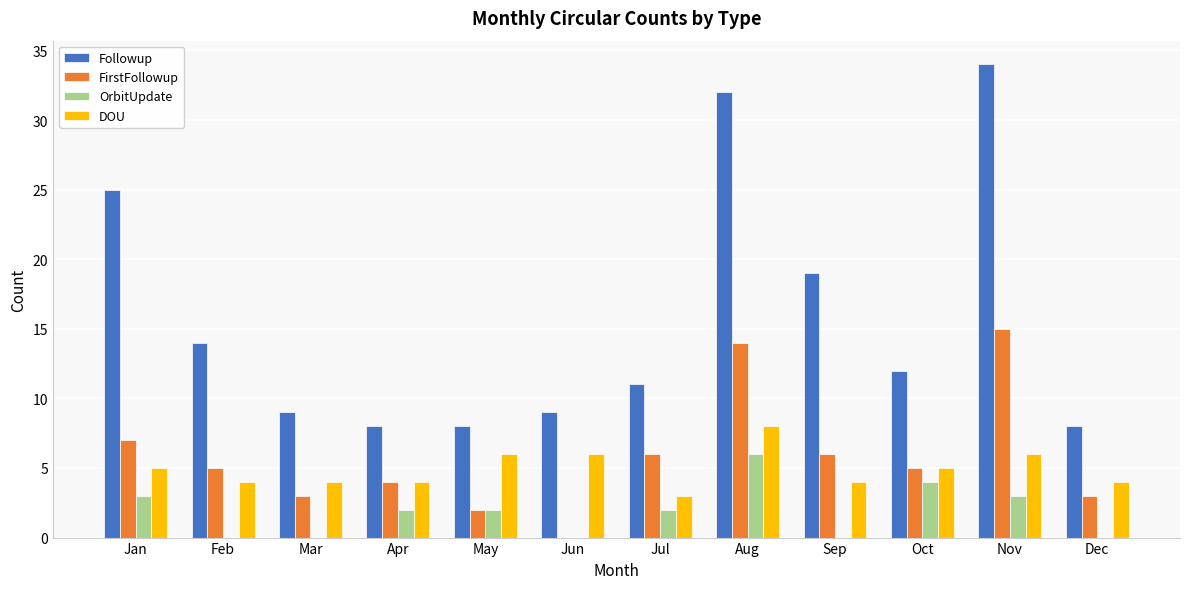

Which series has the largest total across all categories?

Followup